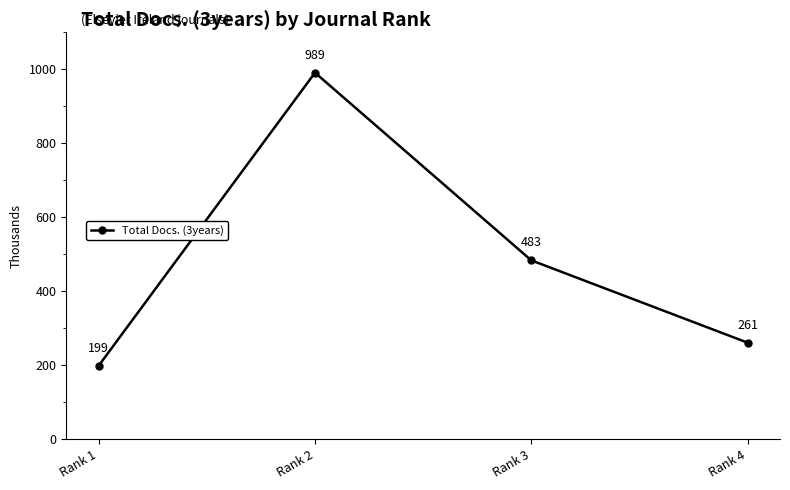

What is the sum of all values?

1932